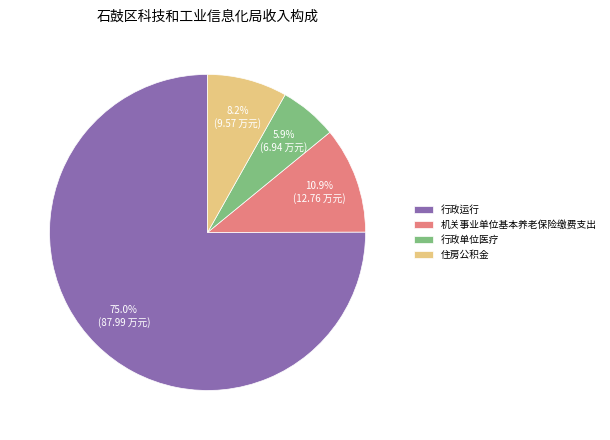

Is the sum of 行政单位医疗 and 行政运行 greater than half?

Yes